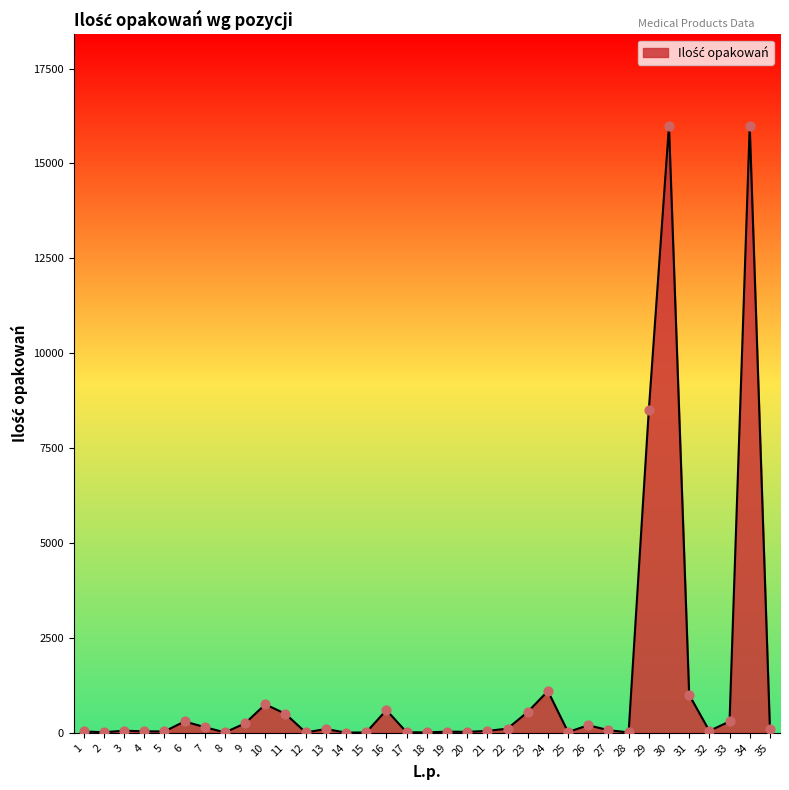

What is the change in value from 3 to 17?

-40